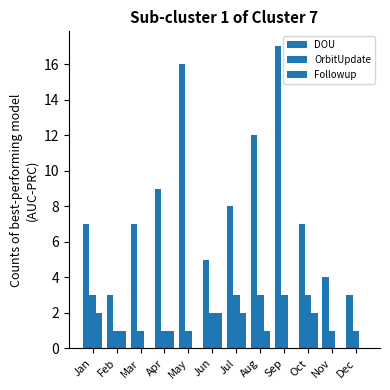

Does the chart contain stacked bars?

No